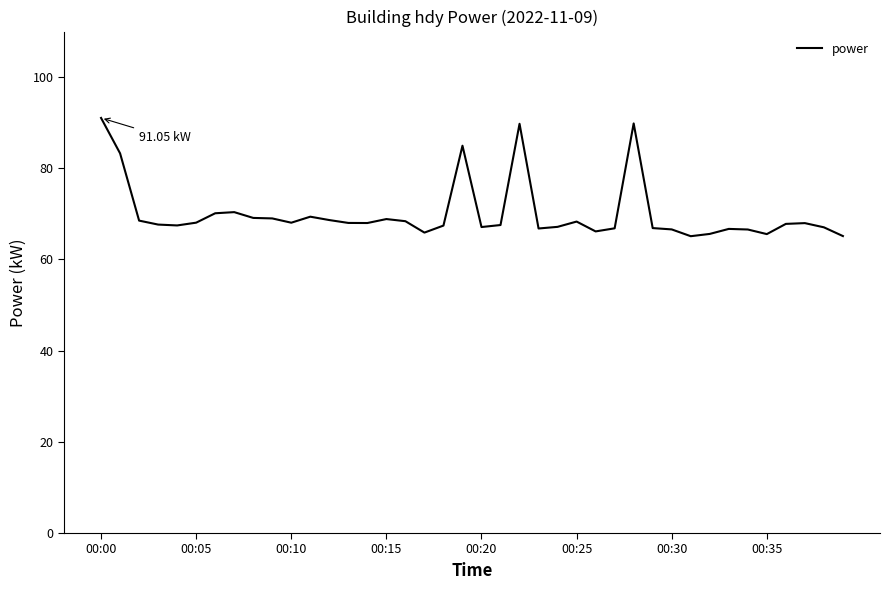

How many lines are shown in the chart?

1